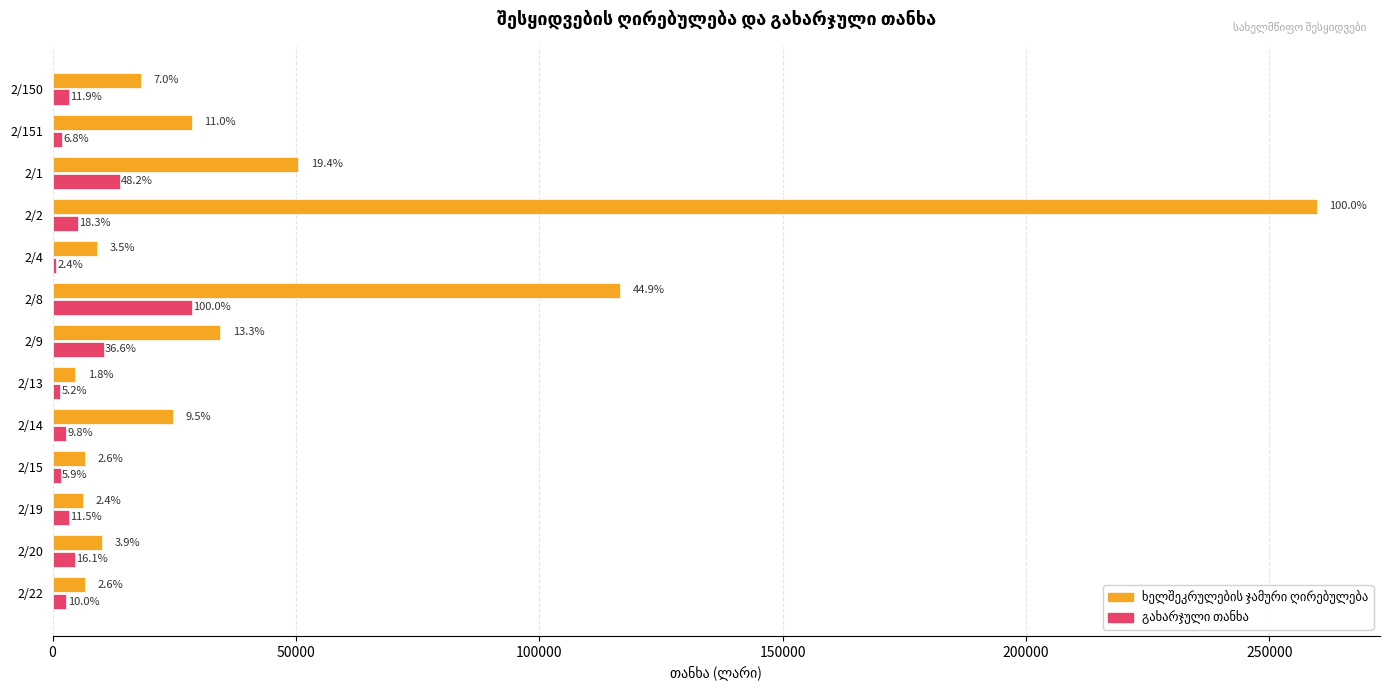

How many bars are there in total?

26